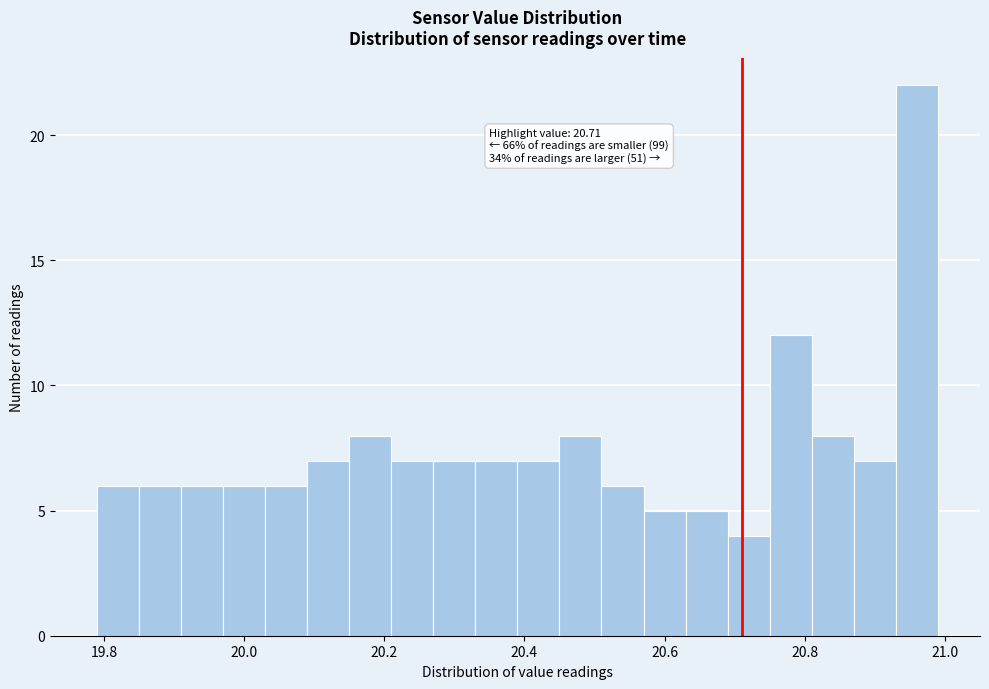

Read against the x-axis, roughly where is the centre of the tallest bar?

20.96